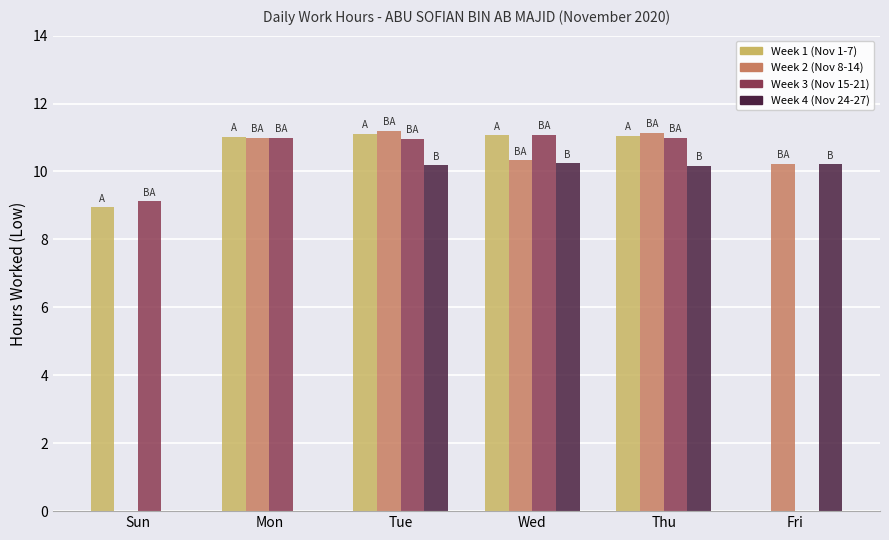

Is it true that Week 1 (Nov 1-7) equals 14.7 at Thu?

False